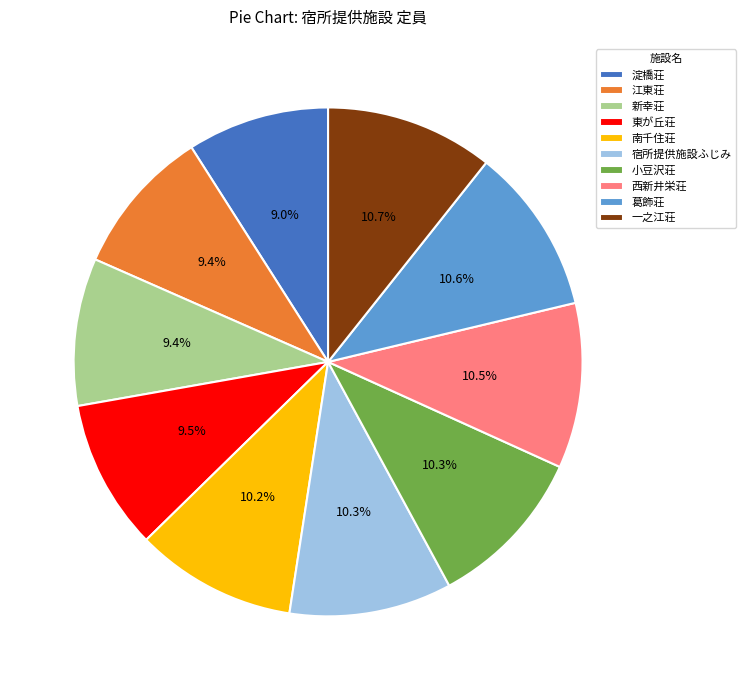

What is the ratio of the value at 南千住荘 to the value at 宿所提供施設ふじみ?

1.0